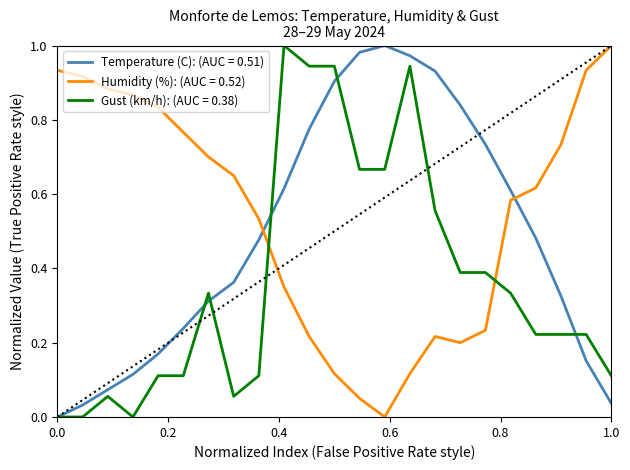

How many intersections are there between Temperature (C): (AUC = 0.51) and Humidity (%): (AUC = 0.52)?

2